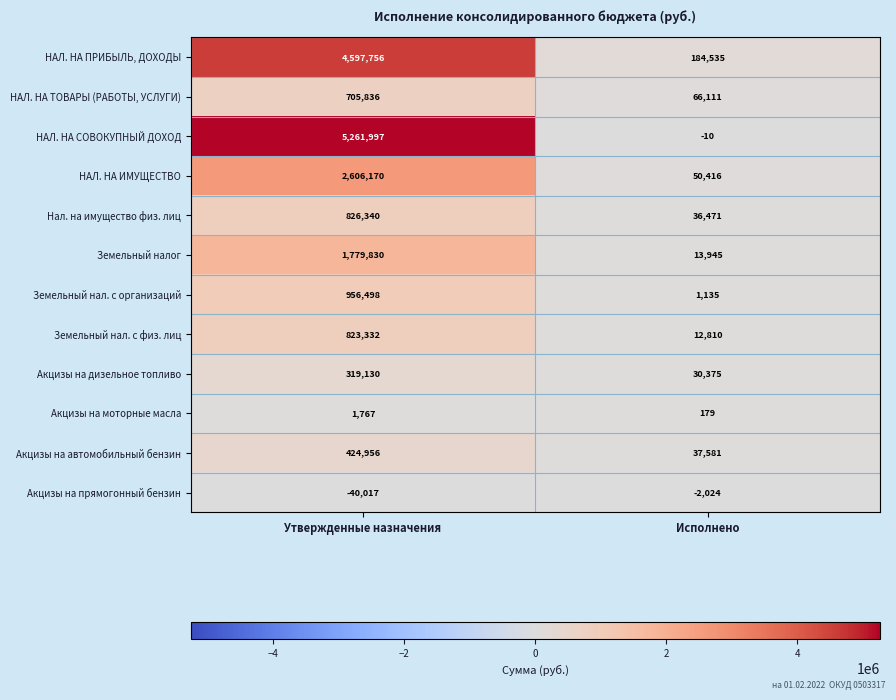

Which series has the largest total across all categories?

НАЛ. НА СОВОКУПНЫЙ ДОХОД